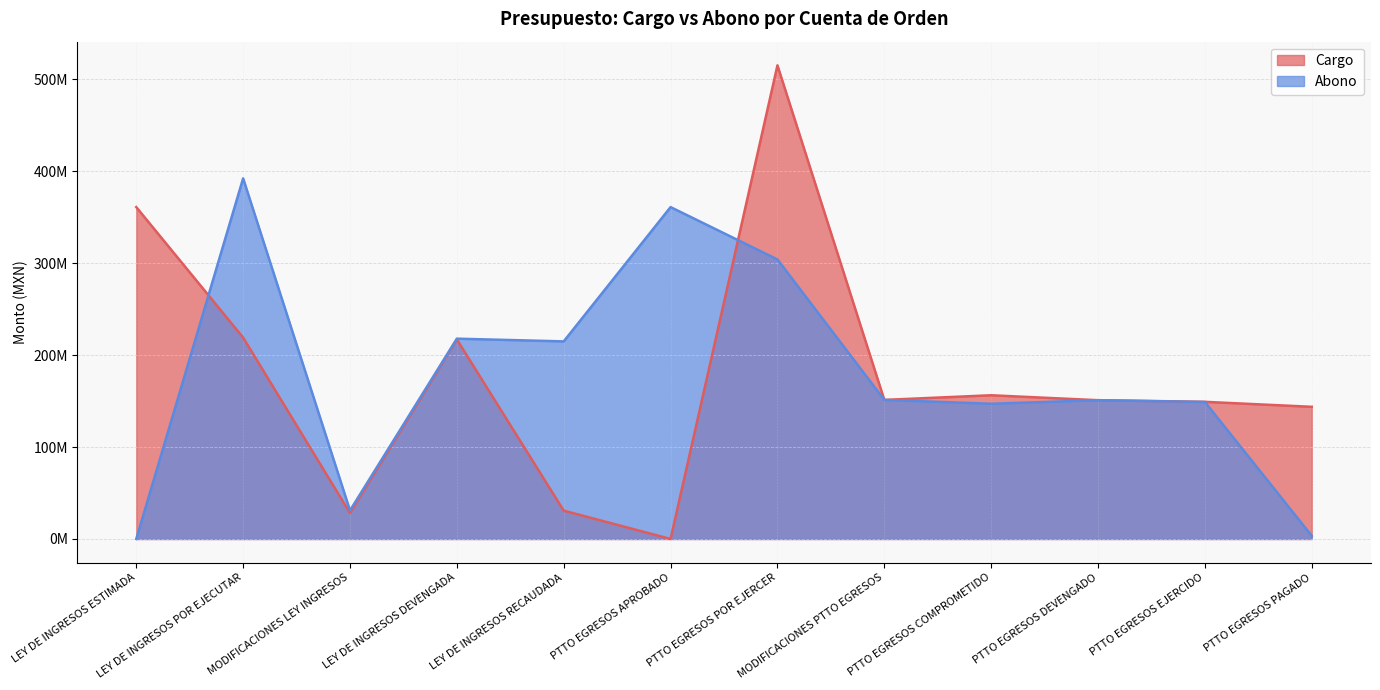

Does the chart display data point markers on the line(s)?

No